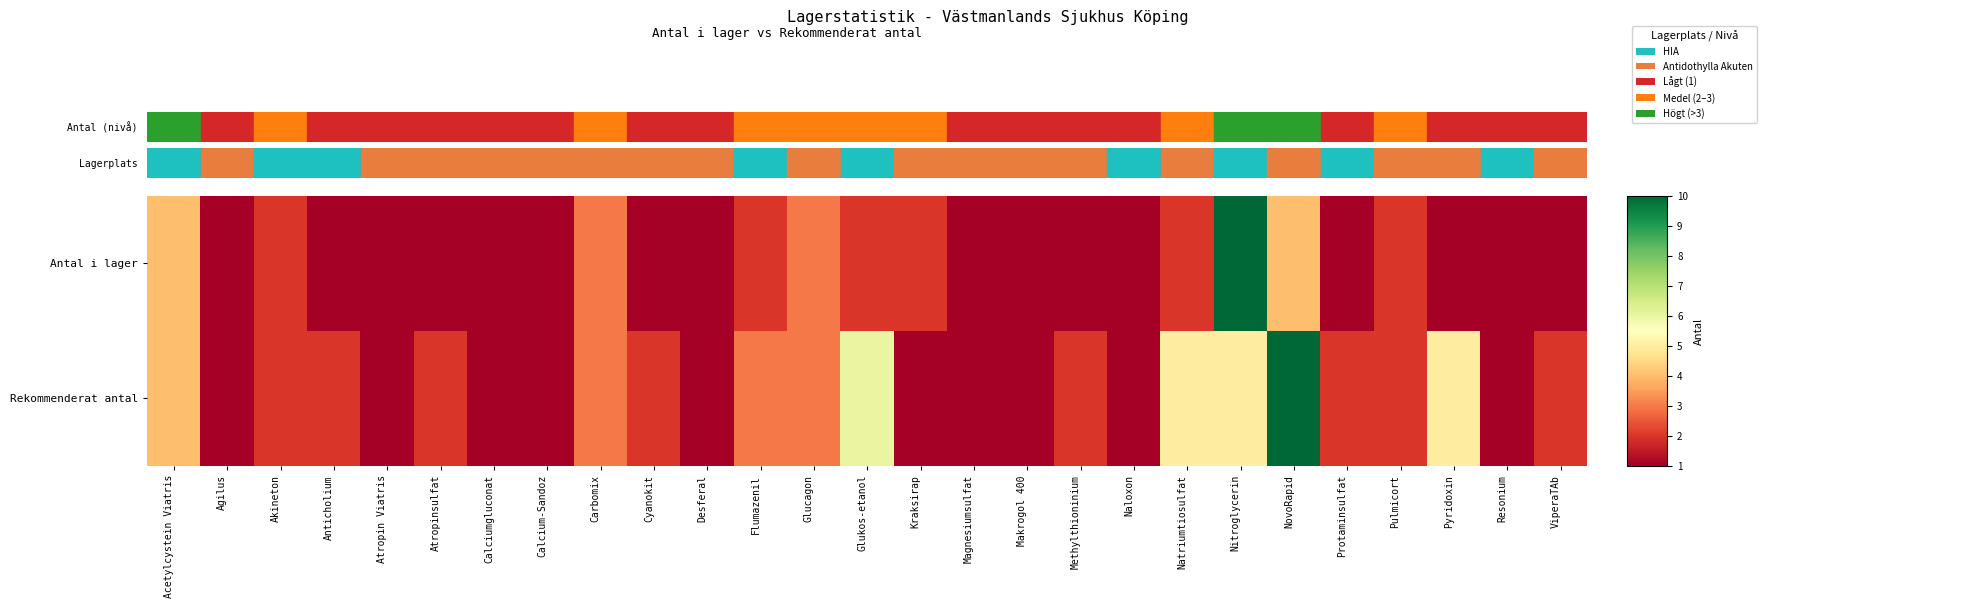

Which has a higher value, Pulmicort or Methylthioninium?

Pulmicort